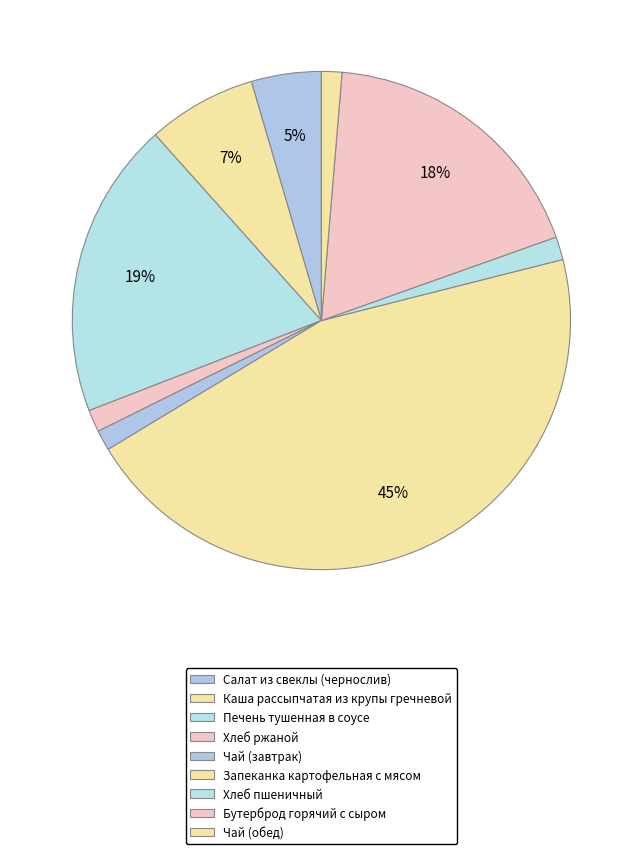

How many slices are in this pie chart?

9